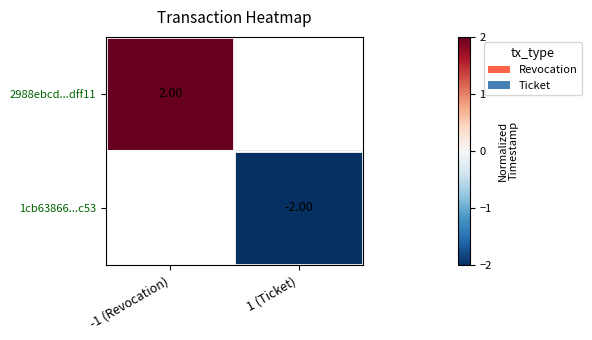

At which label is 2988ebcd...dff11 closest to 2?

-1 (Revocation)